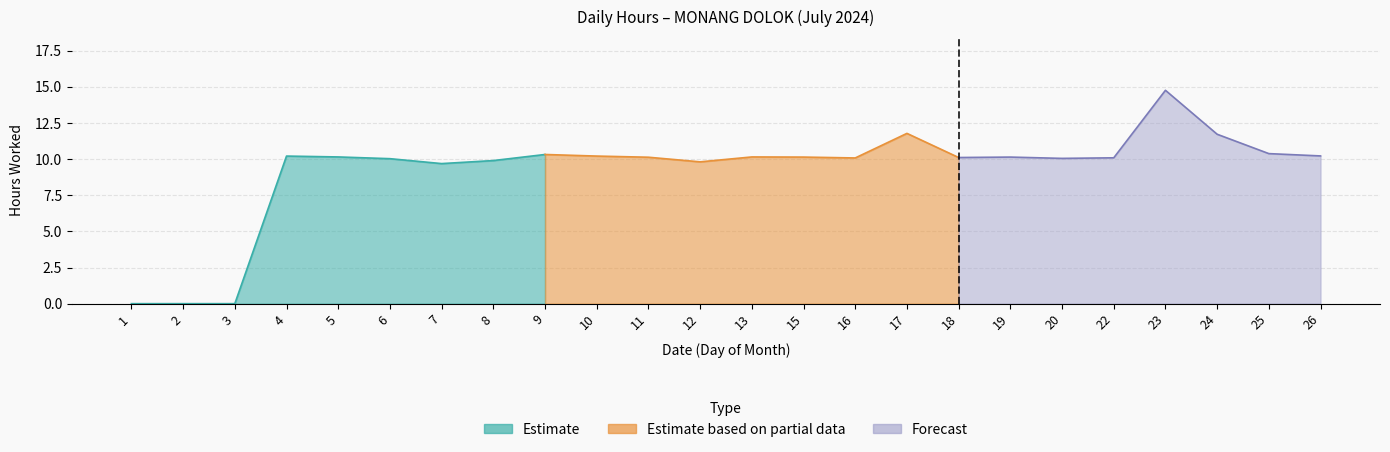

Between 15 and 5, which is larger?

5